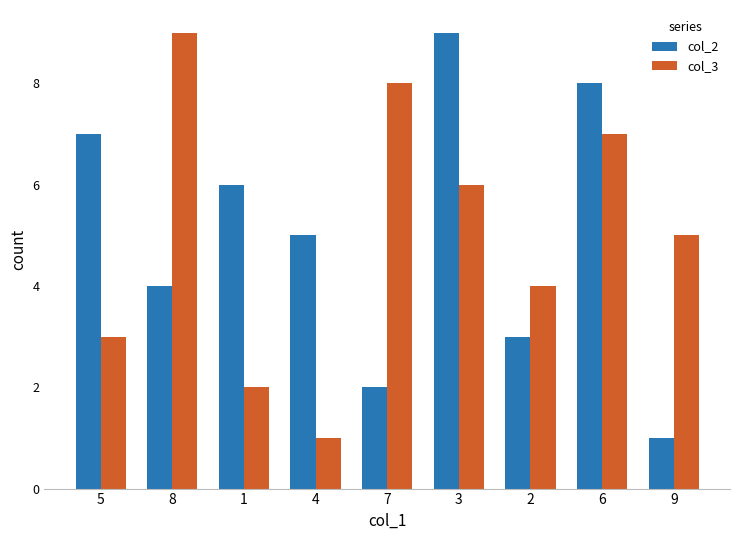

How many distinct data groups are displayed?

2